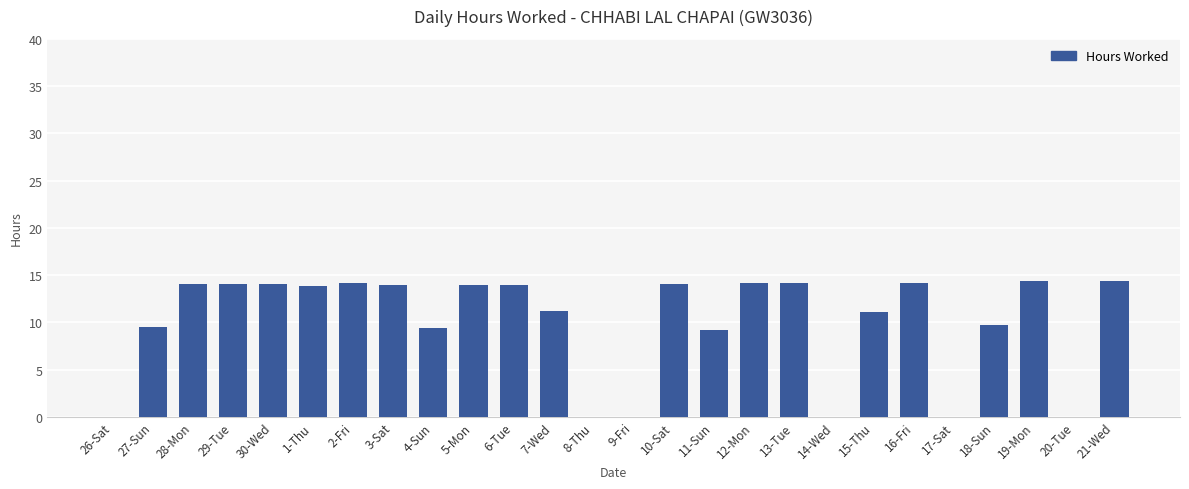

What is the sum of the values at 5-Mon and 30-Wed?

28.0